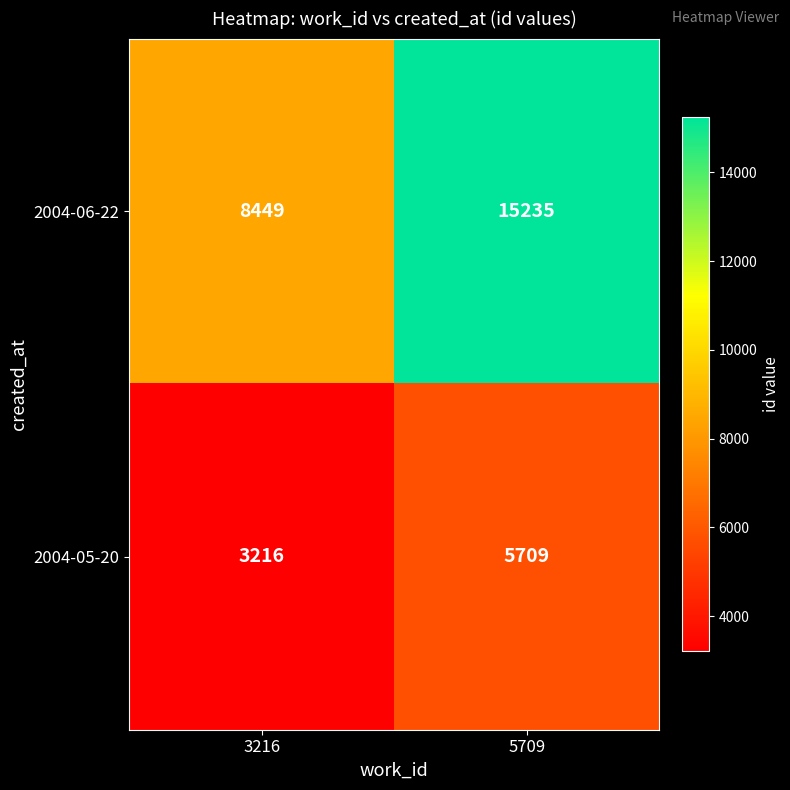

What value does the 2004-06-22 series have at 3216, to the nearest 50?

8450